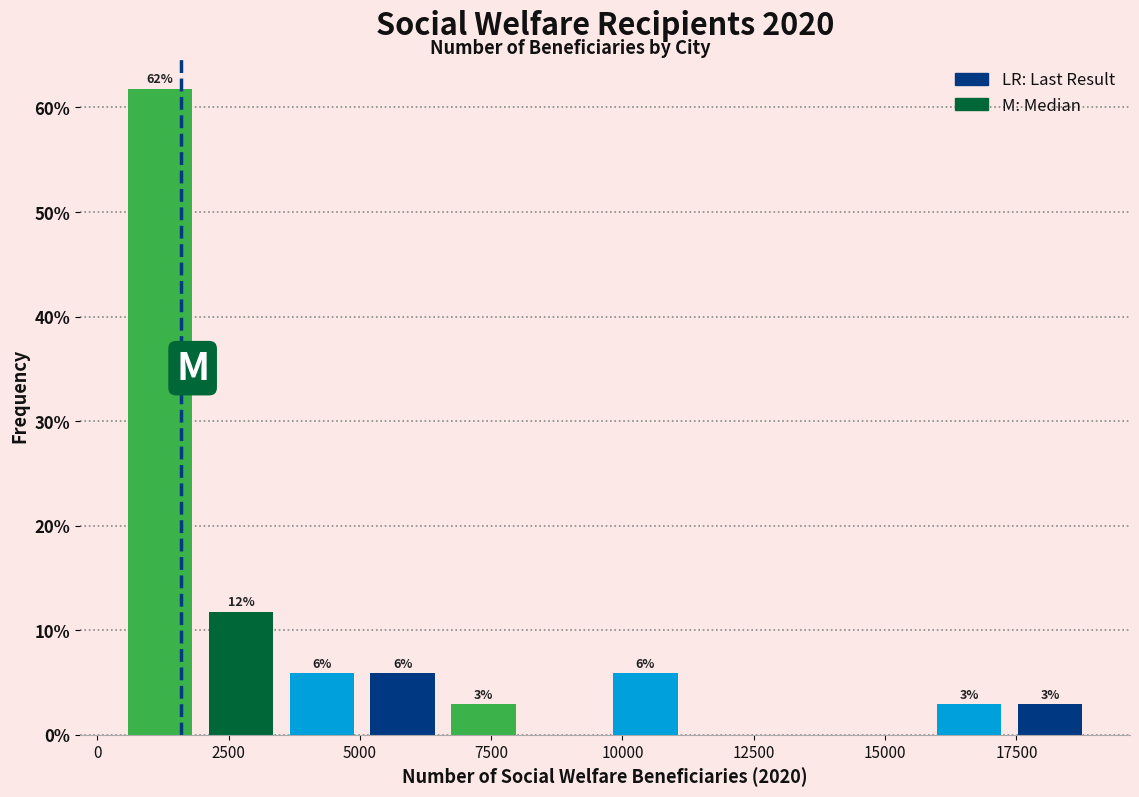

Around what value on the x-axis is the tallest bar? Give the approximate position of its centre, as read against the axis.

1000